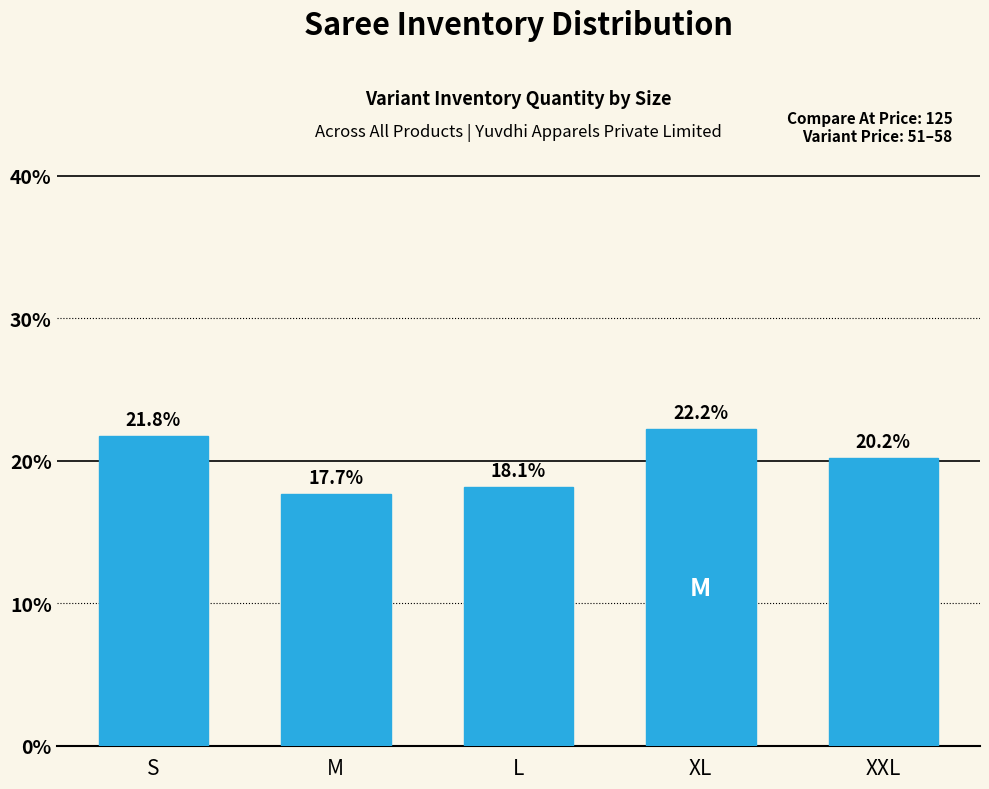

Reading right to left, list all the values displayed in this chart.

20.2	22.2	18.1	17.7	21.8